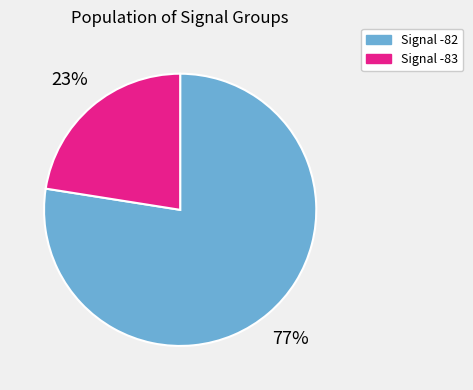

Rank the categories by value from lowest to highest.

Signal -83, Signal -82